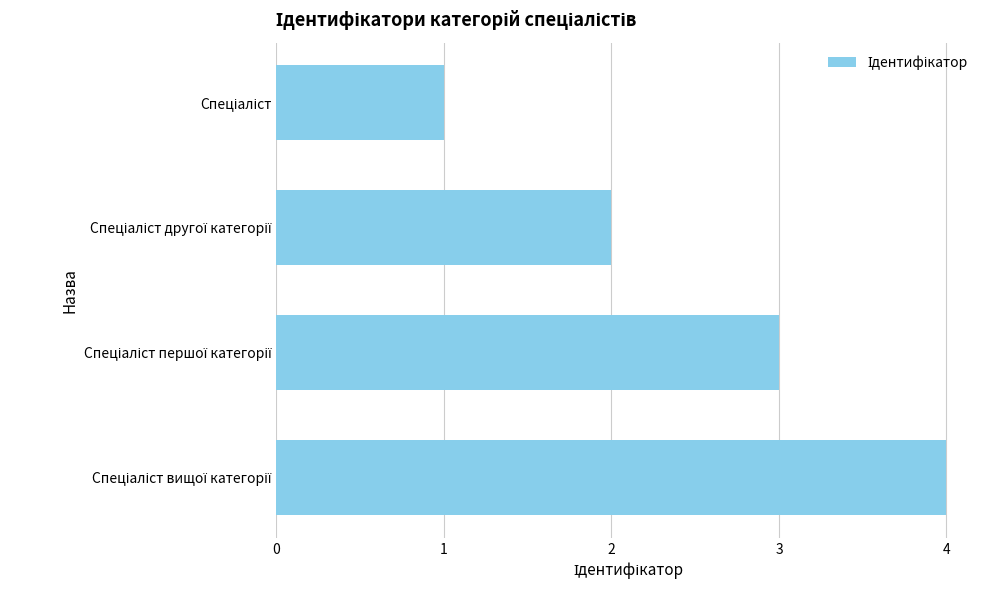

What is the difference between the maximum and minimum values?

3